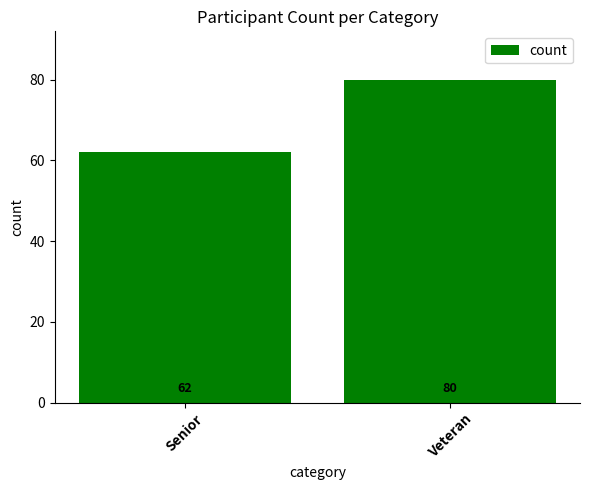

What is the label of the 1st bar from the left?

Senior